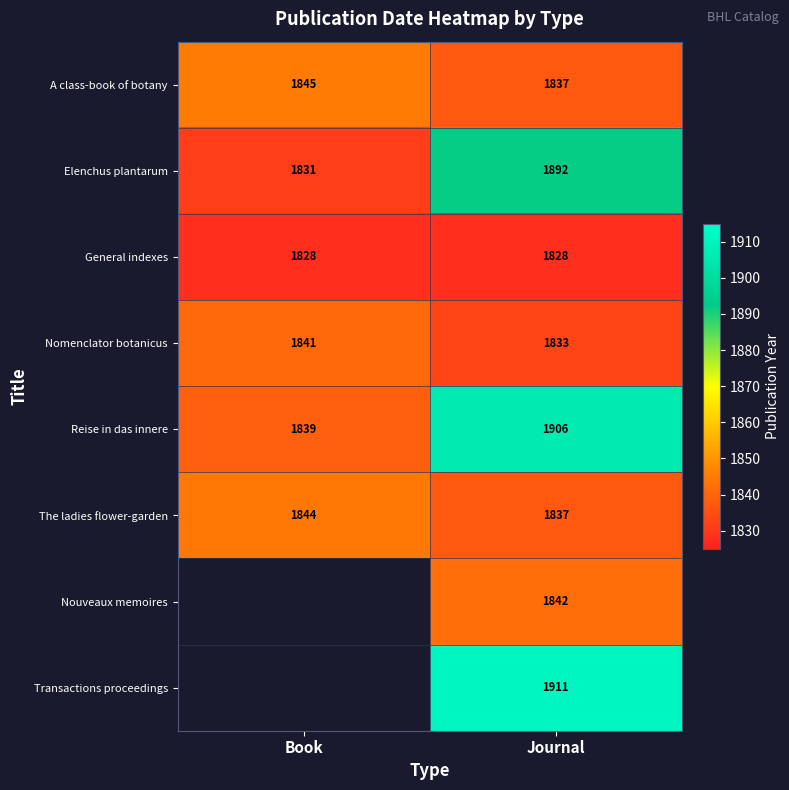

What value does the Reise in das innere series have at Journal, to the nearest 10?

1910